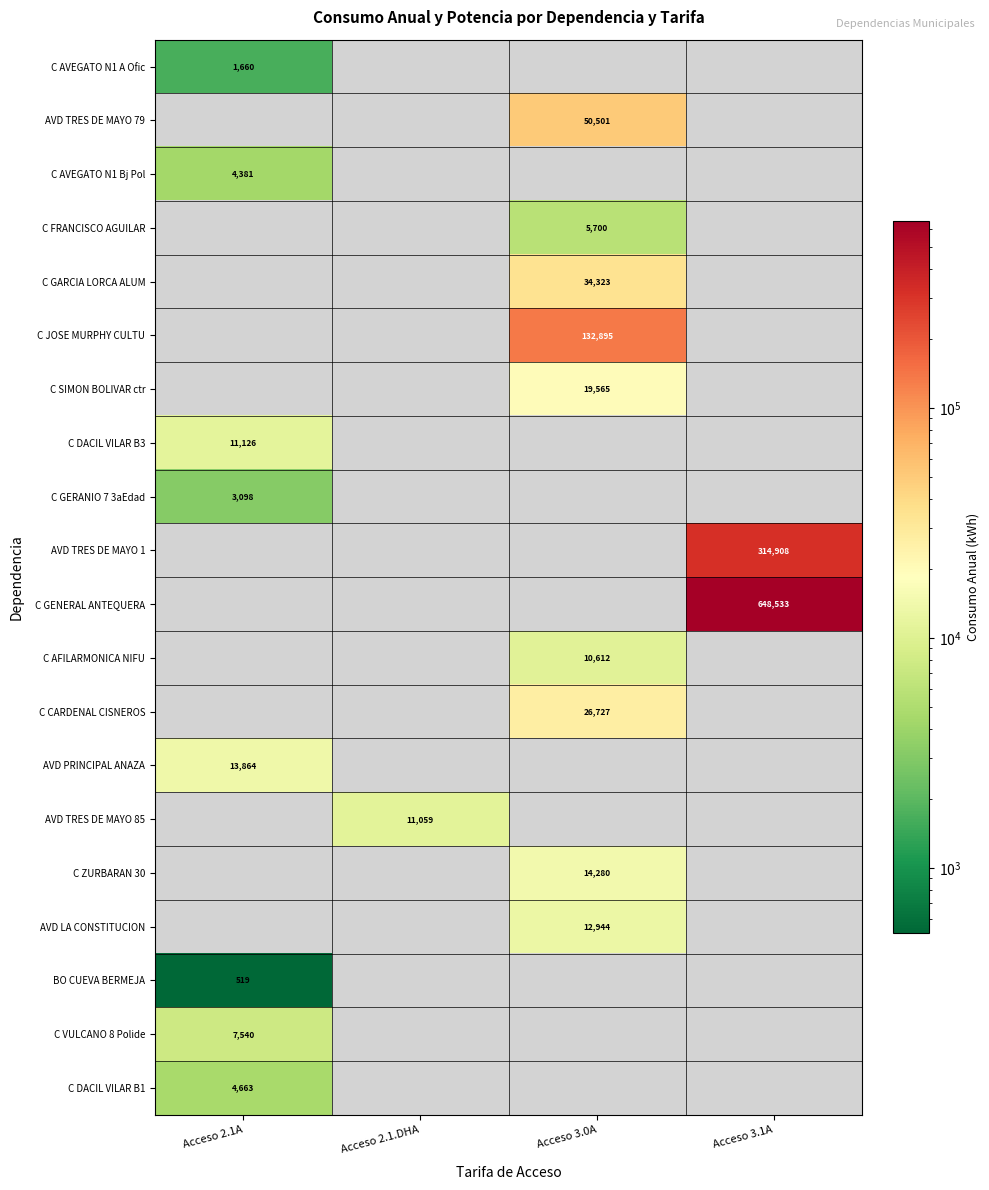

What is the maximum value shown in the chart?

648533.0